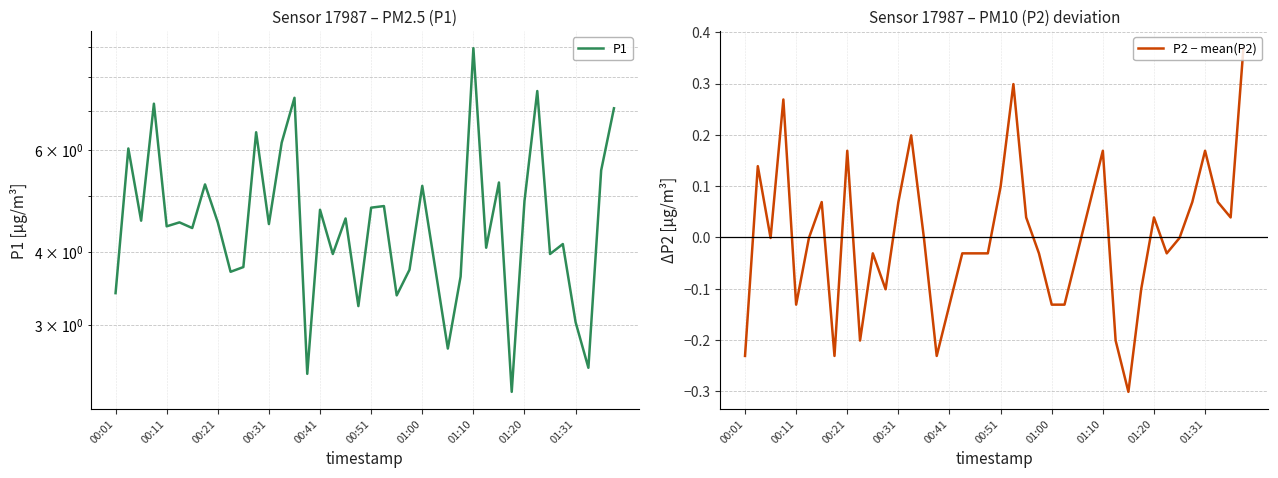

What is the value of the P2 − mean(P2) point at the 1st from the left?

-0.2